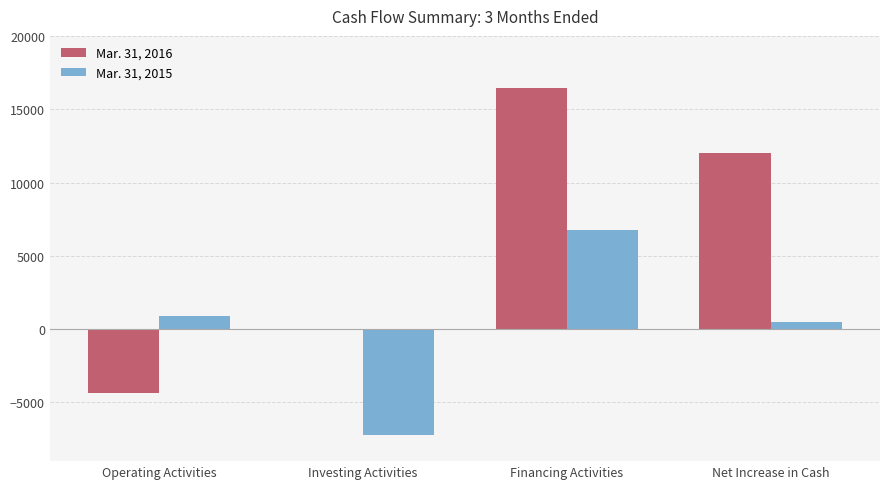

How many groups of bars are there?

4